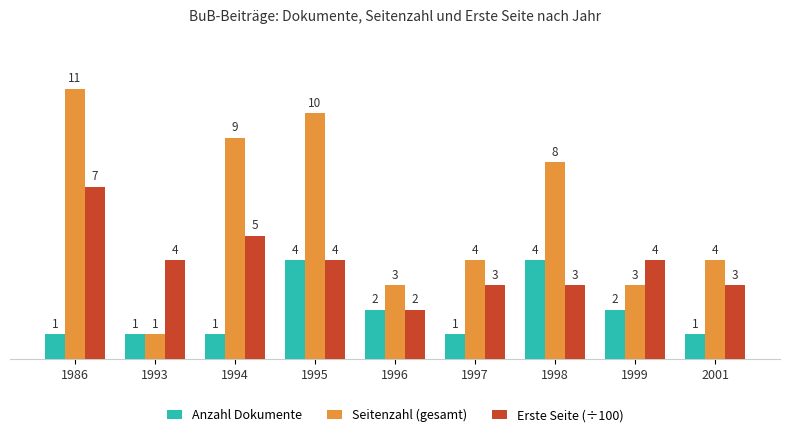

True or false: Erste Seite (÷100) has a value of 7 at 1994.

False